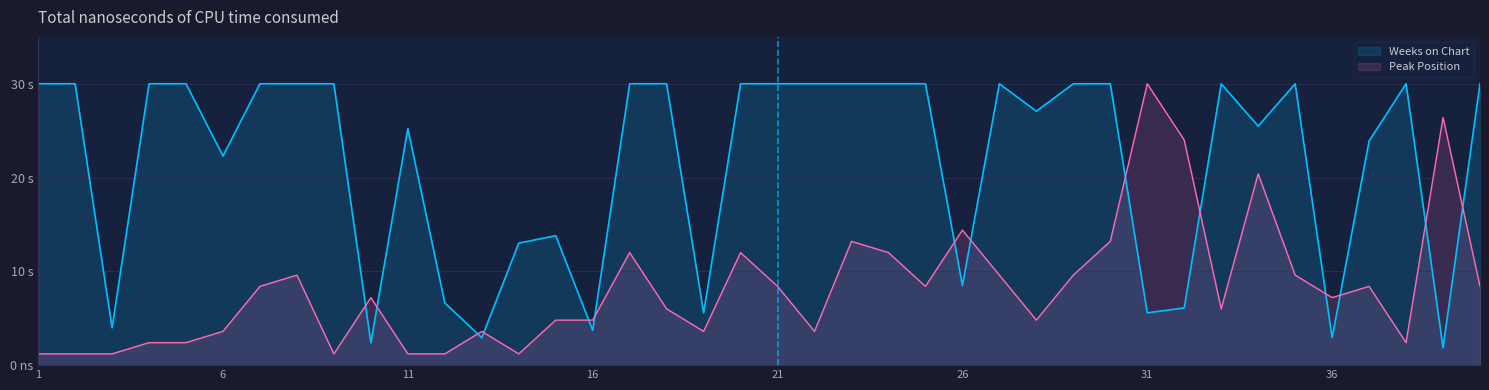

How many values in the Peak Position series exceed 7?

21